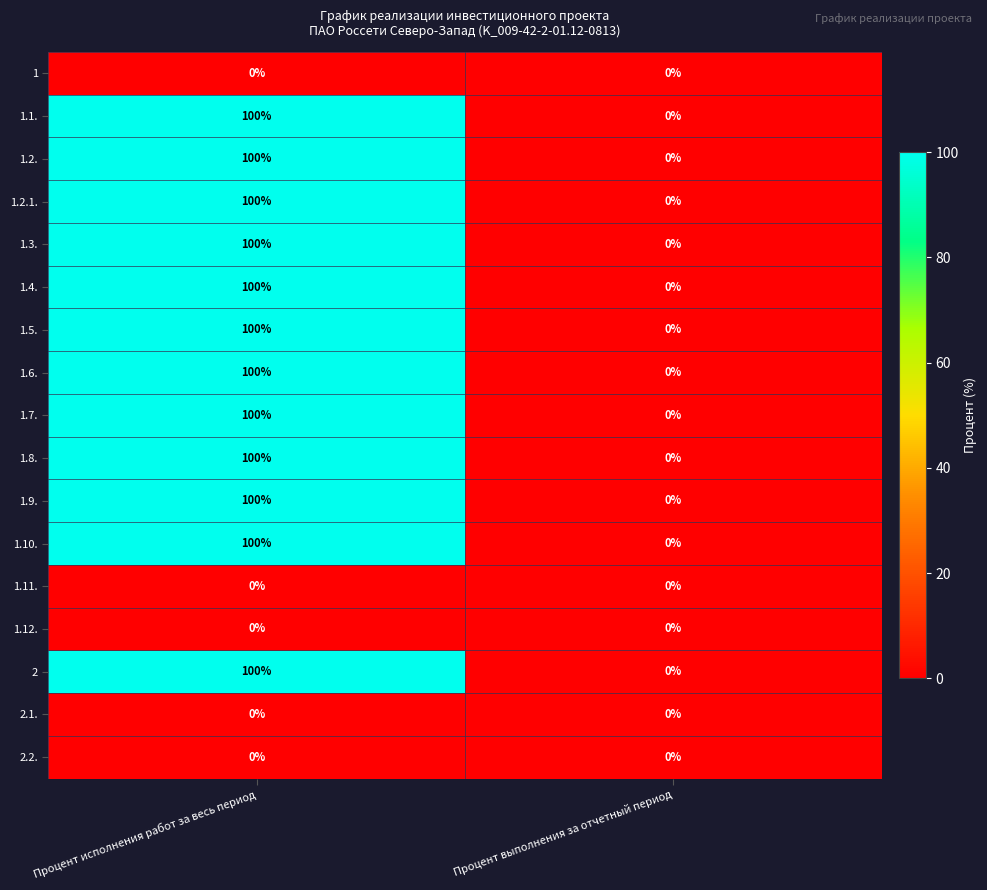

How many categories are shown in the chart?

2